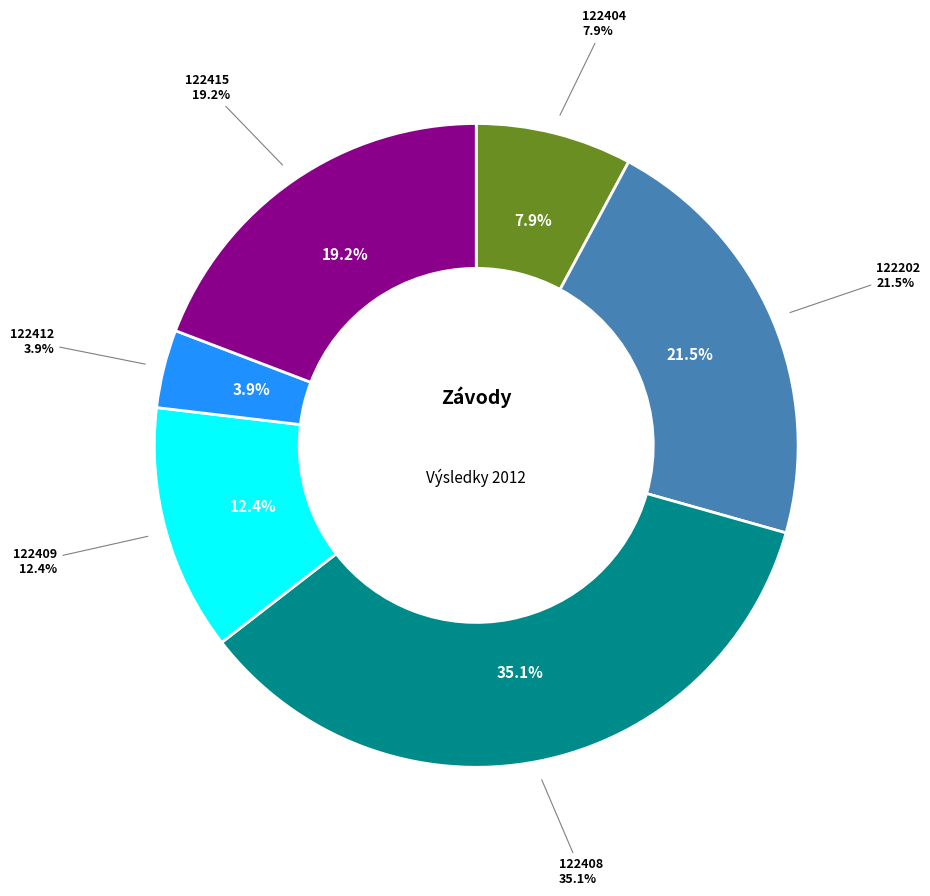

Is it true that 122404 is 20% of the pie?

False